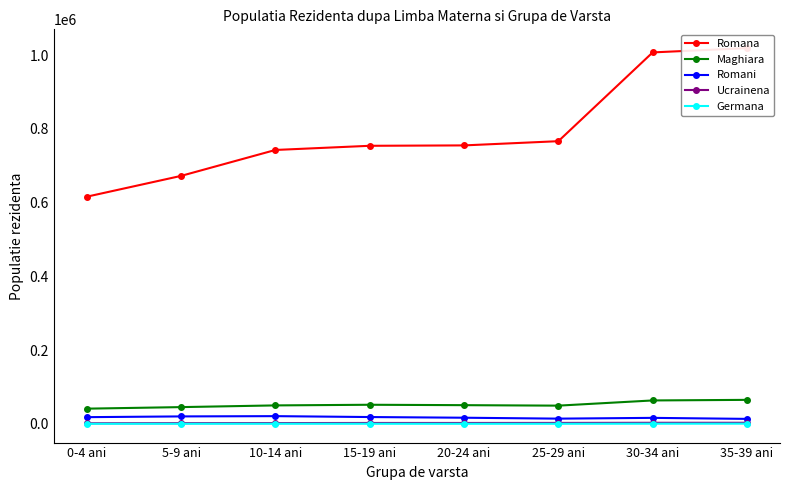

Is it true that Romana equals 1222243 at 25-29 ani?

False